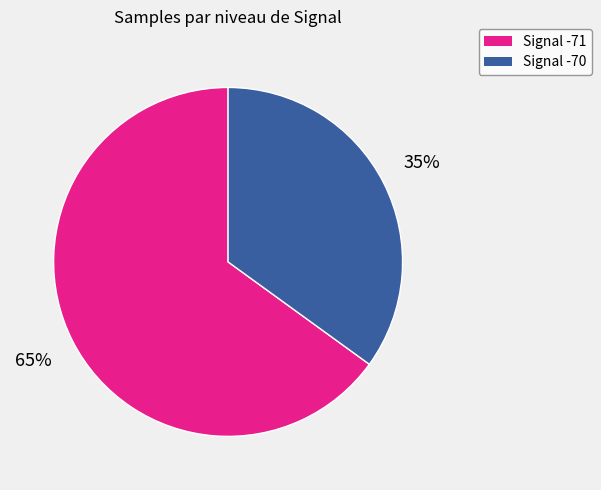

Is there a majority slice in this chart?

Yes